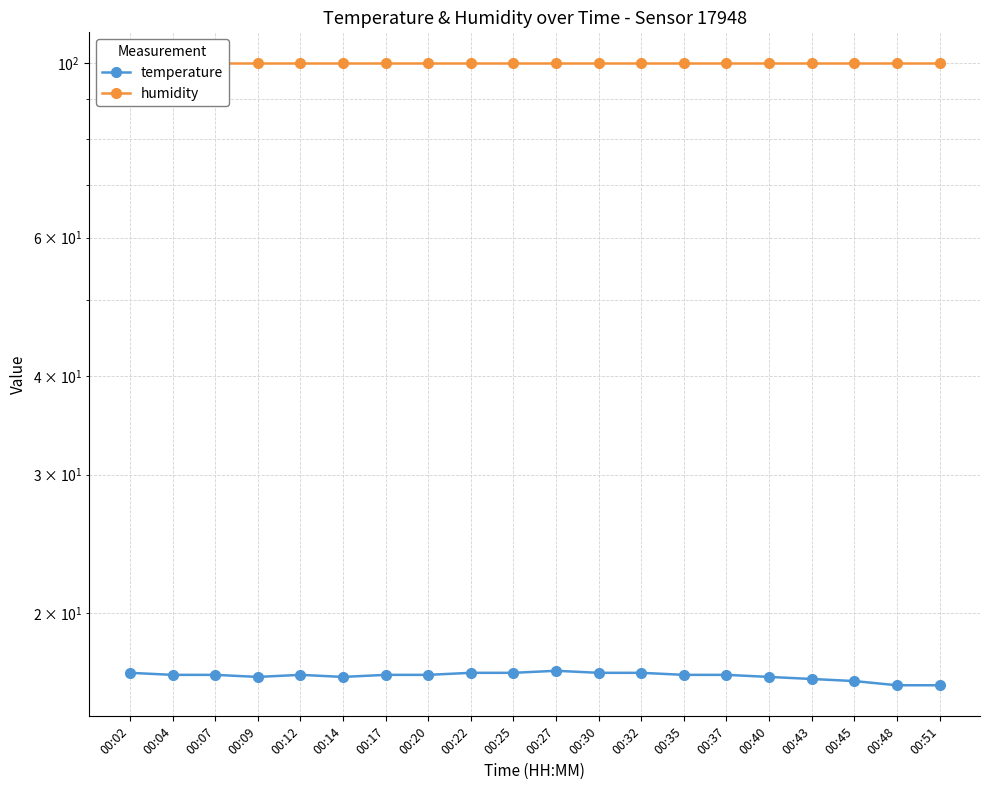

What is the sum of the temperature values at 00:48 and 00:25?

33.0